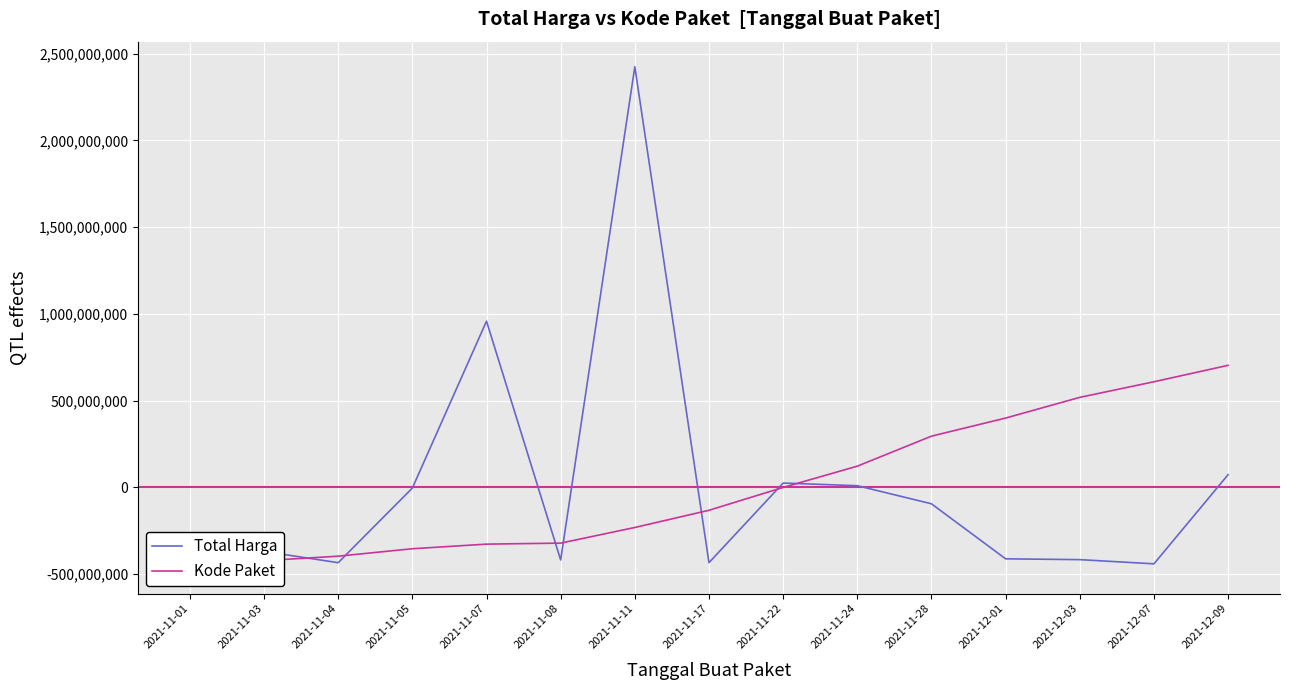

List the series in order of their peak value, highest first.

Total Harga, Kode Paket